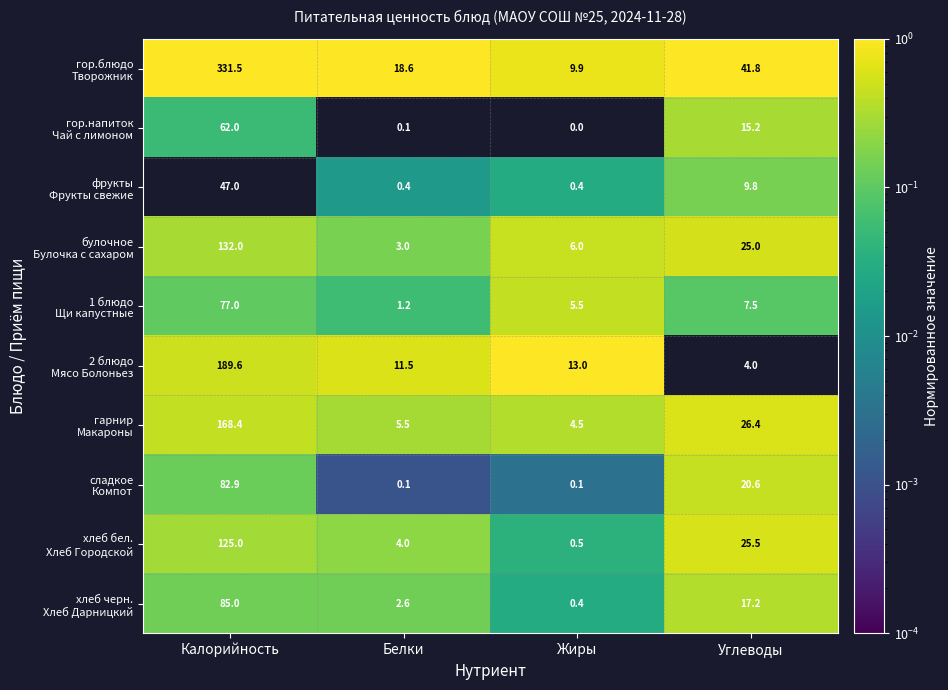

What is the total value across all series at Жиры?

40.3